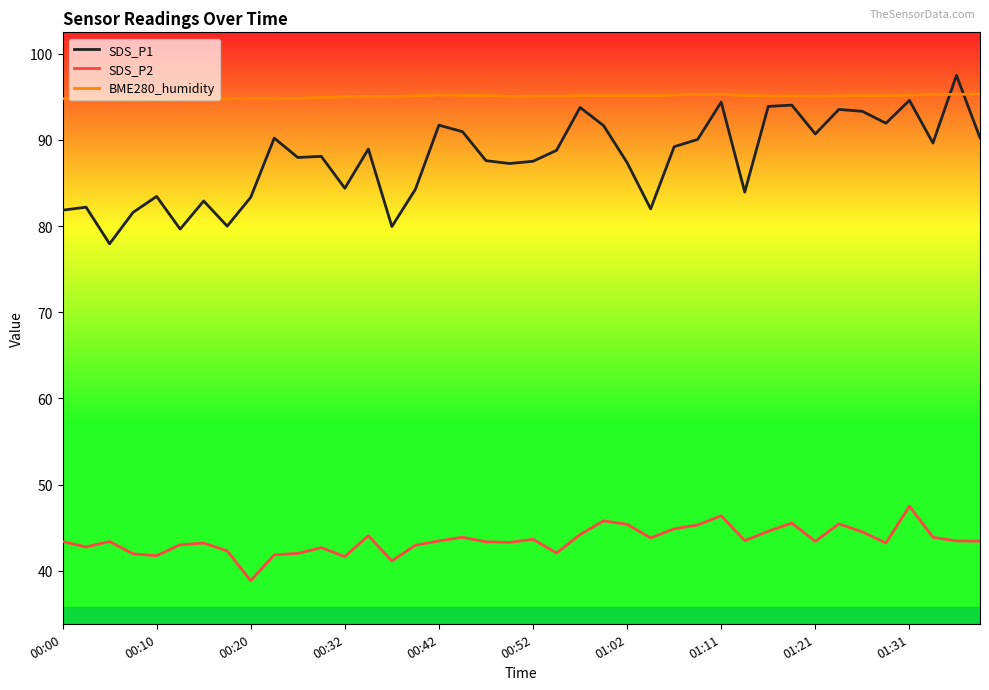

What is the greatest value displayed?

97.5